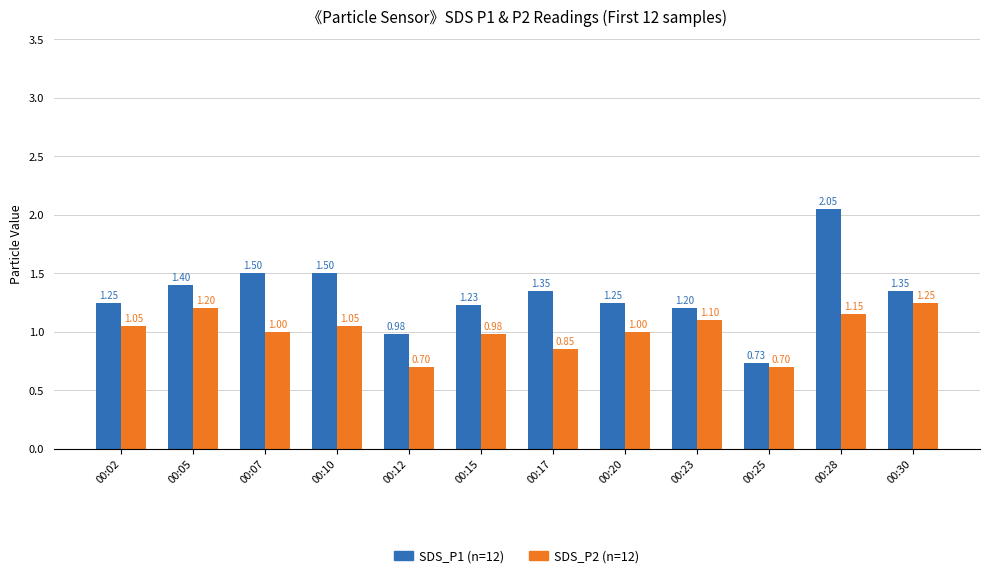

Is it true that SDS_P1 (n=12) equals 1.2 at 00:23?

True